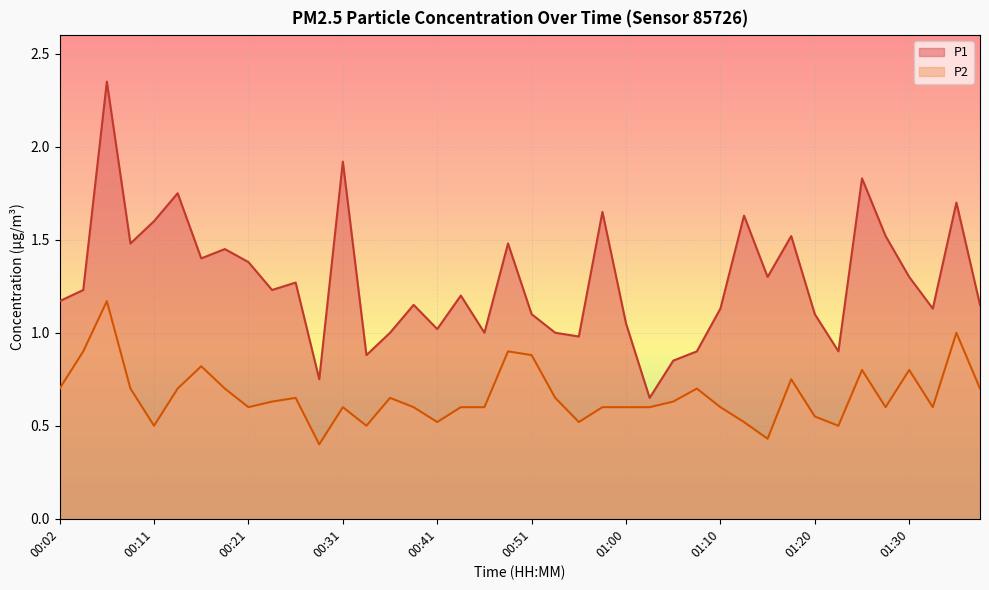

At which label does P2 reach its peak?

00:07